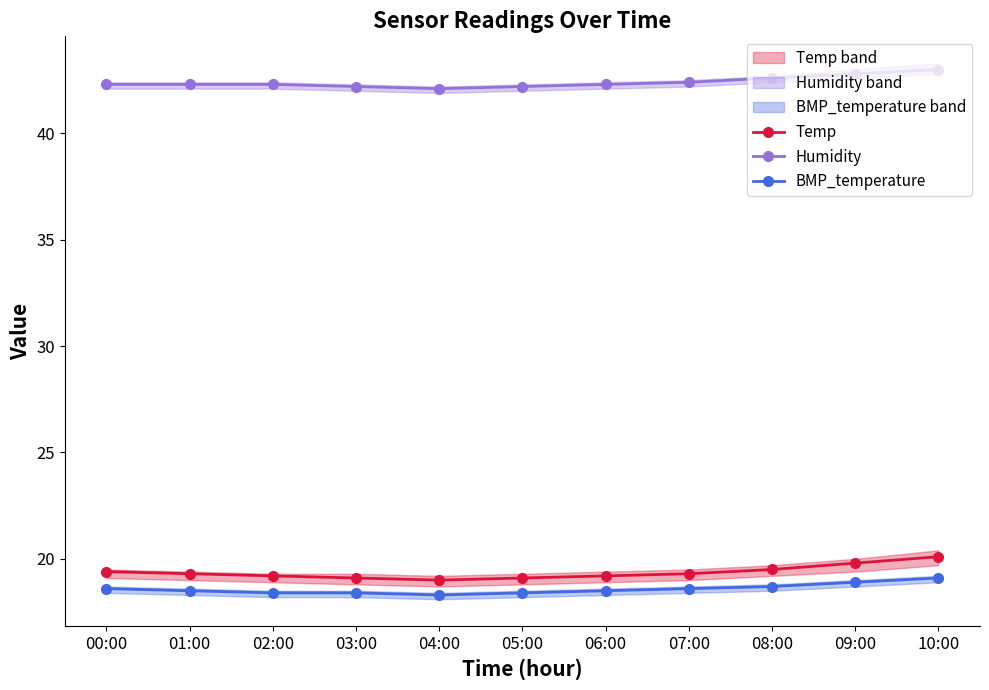

Which label corresponds to the largest value in the chart?

10:00